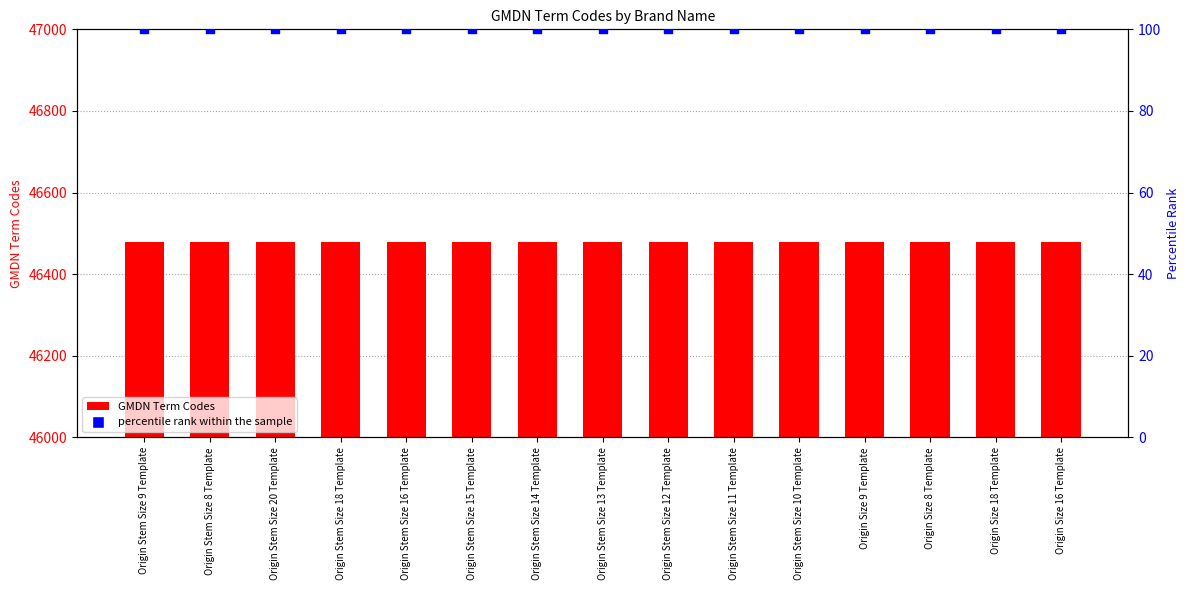

Which series contains the highest Y value?

GMDN Term Codes